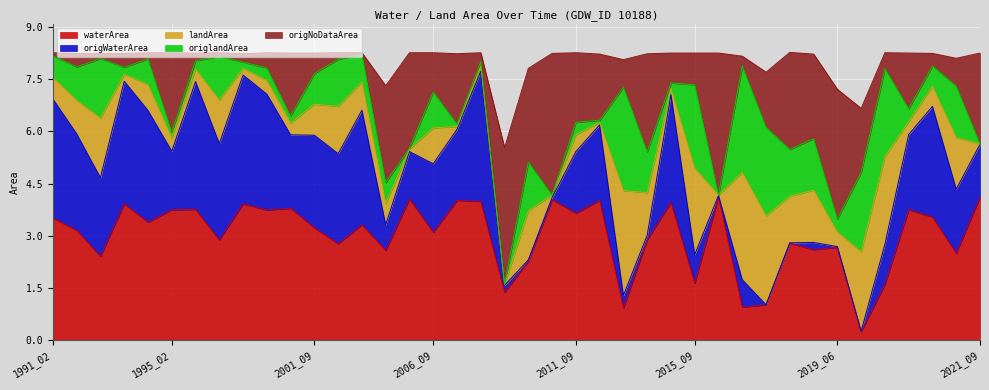

Is the value of origNoDataArea at 1999_08 greater than the value of origlandArea at 2010_02?

Yes